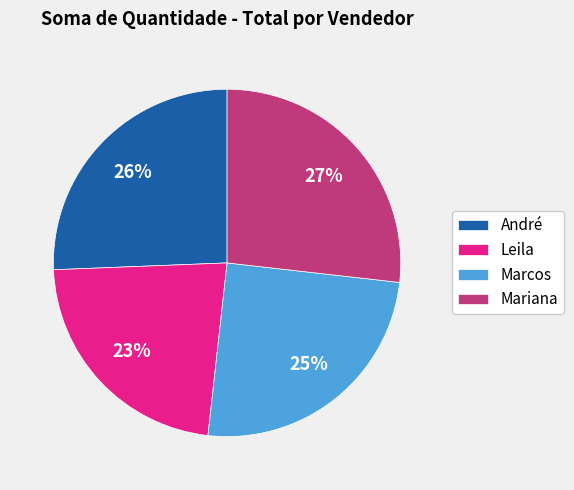

Rank the categories by value from highest to lowest.

Mariana, André, Marcos, Leila